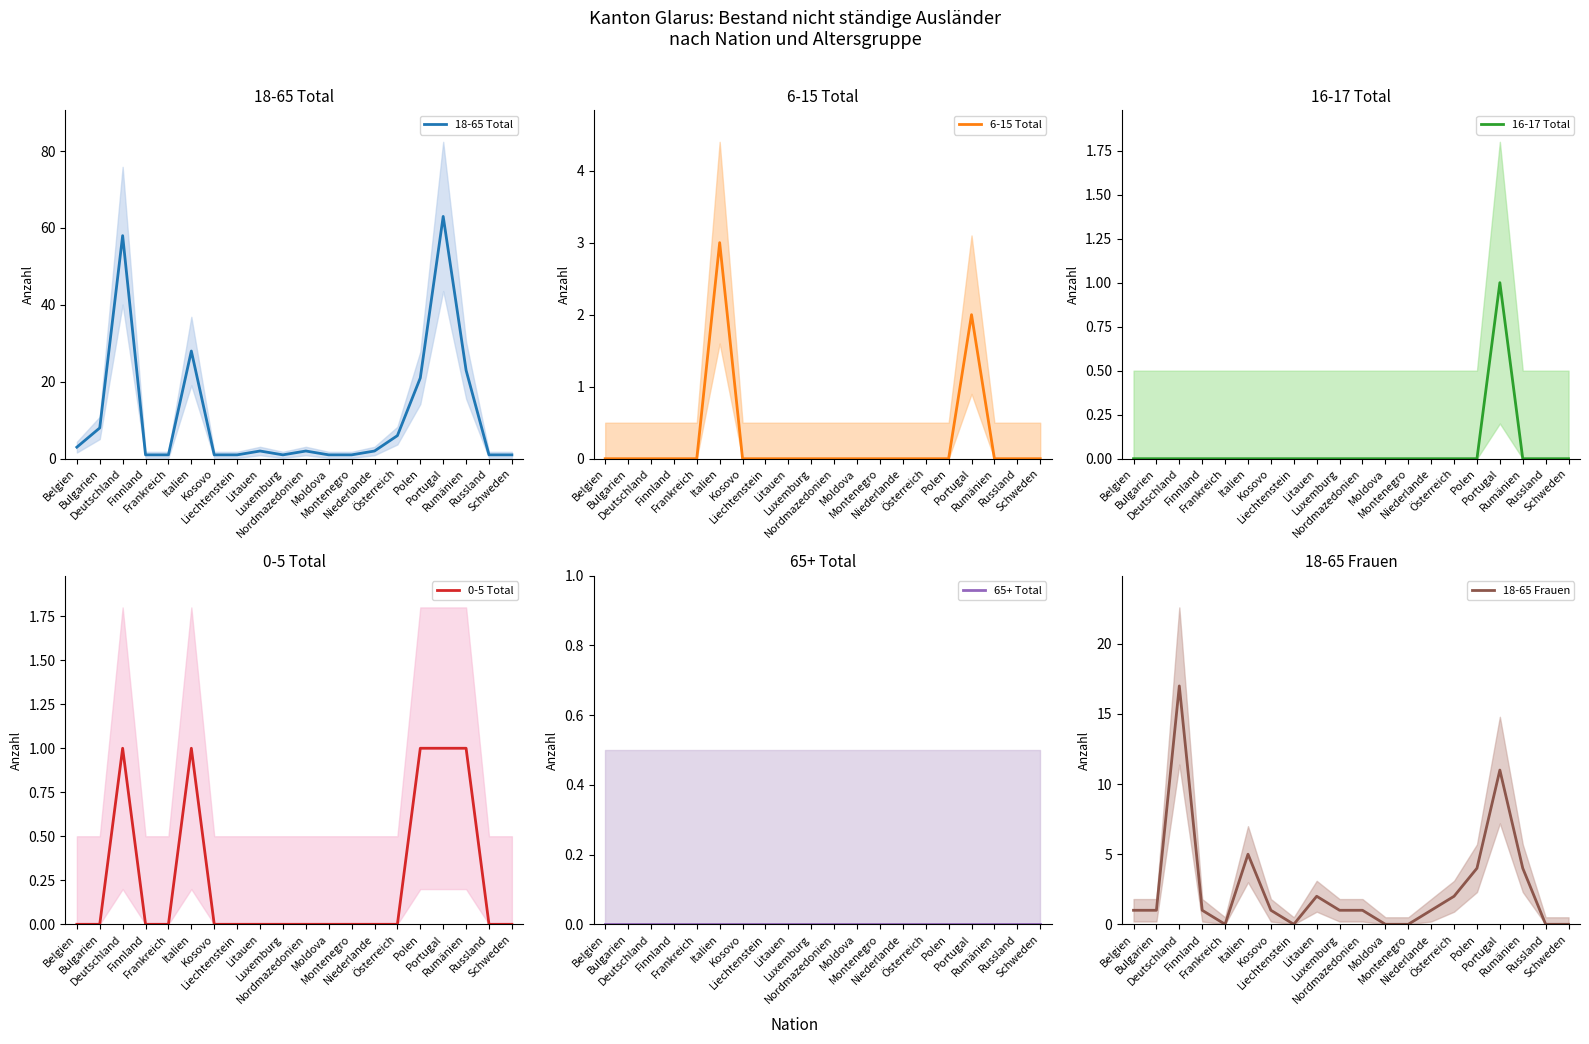

True or false: 0-5 Total and 65+ Total intersect in this chart.

False